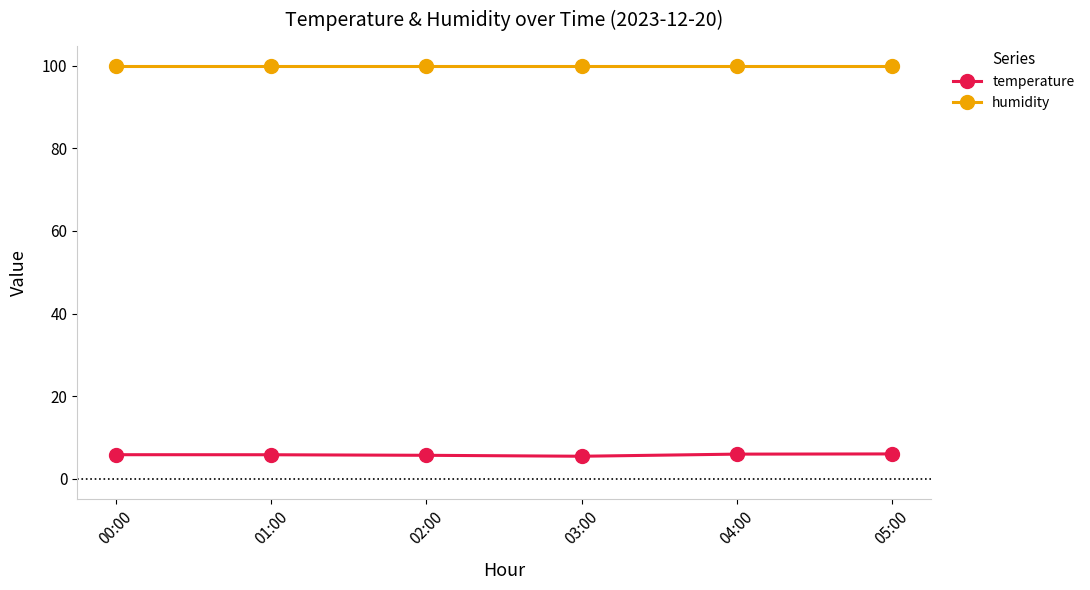

The value of humidity at 04:00 is 99.9. True or false?

True